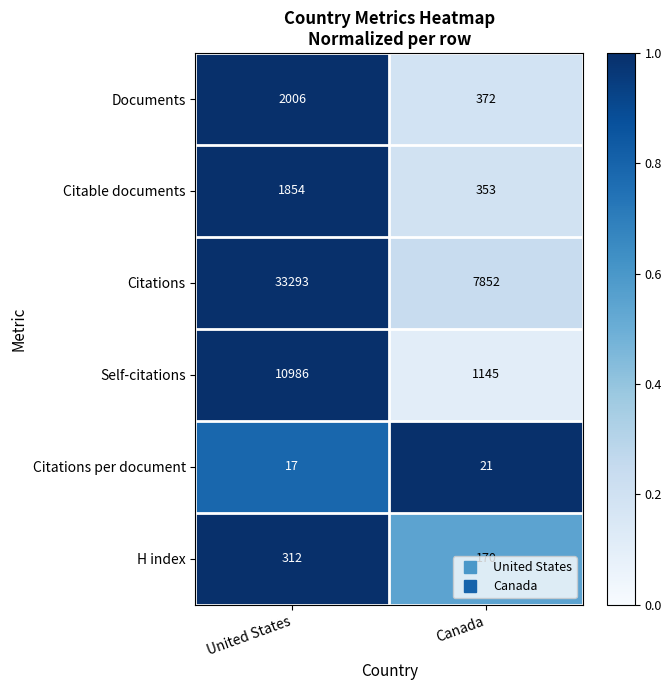

The Citable documents series shows 514 at United States. True or false?

False